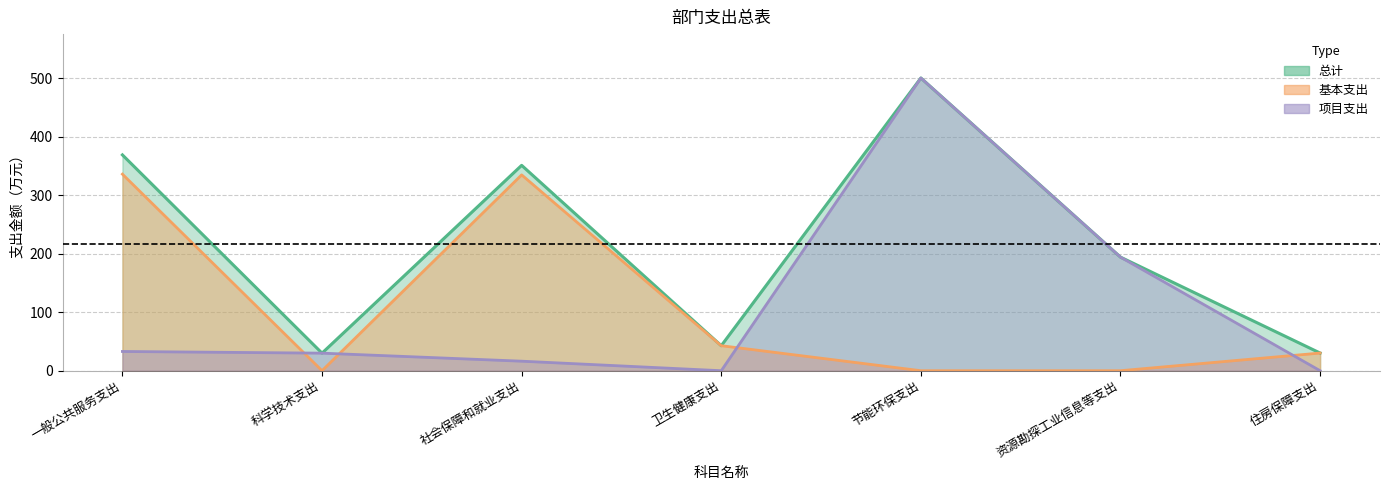

What is the maximum value for 基本支出?

335.8